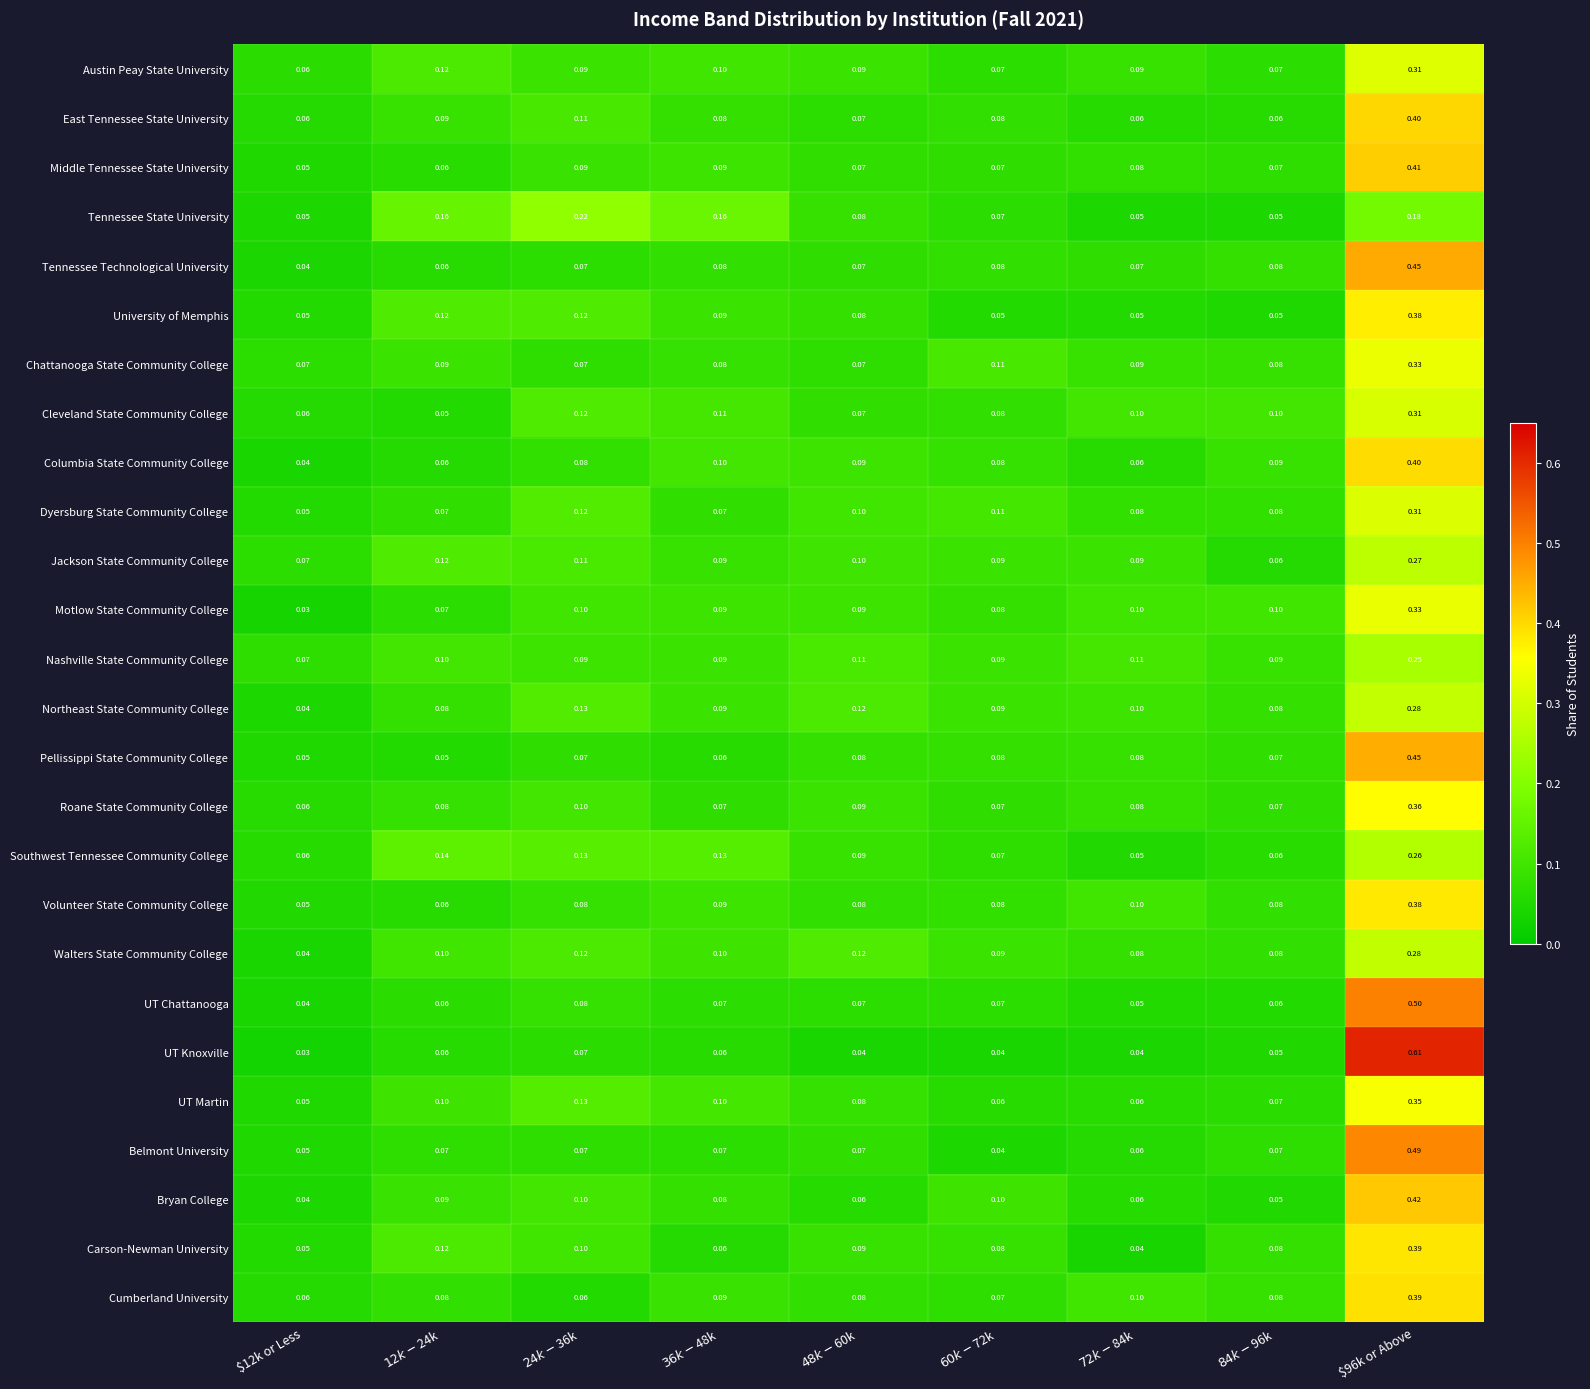

Between $24k-$36k and $36k-$48k, which series saw the biggest shift?

Tennessee State University